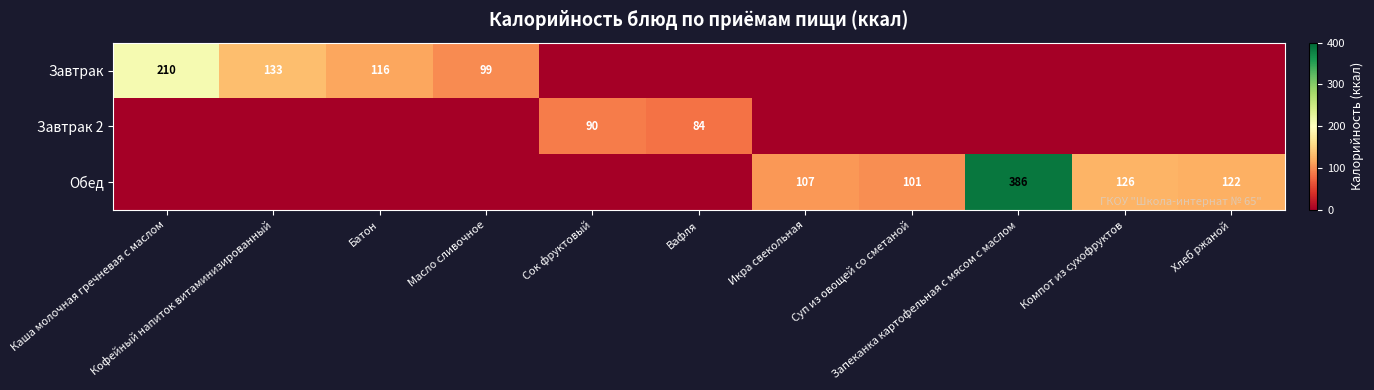

List the series in order of their peak value, lowest first.

Завтрак 2, Завтрак, Обед